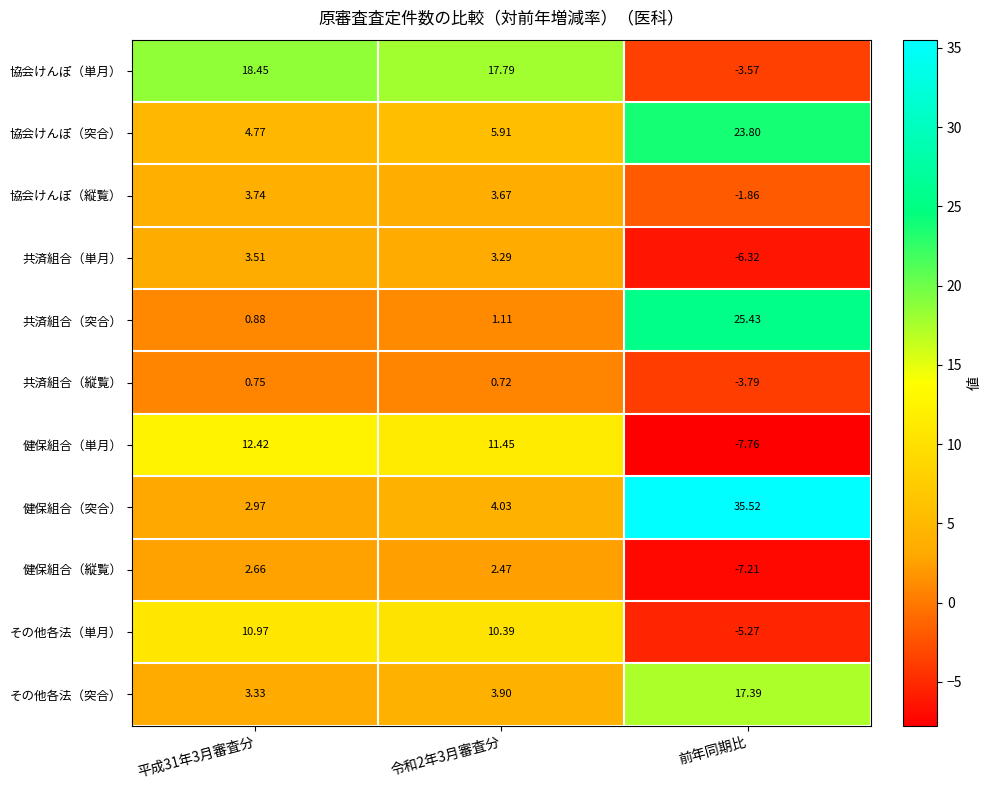

What is the total value across all series at 令和2年3月審査分?

64.7